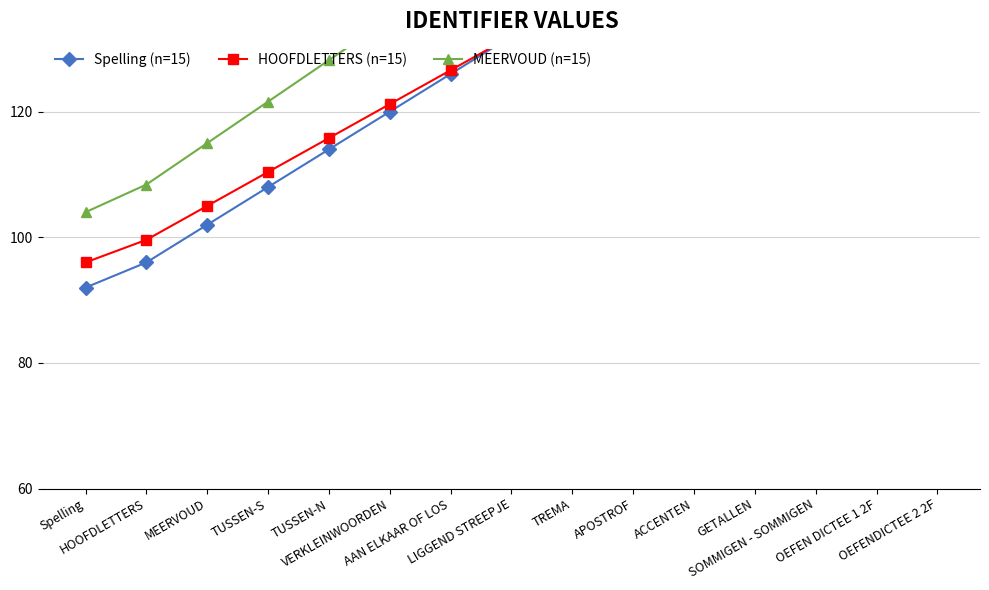

What is the label of the 1st point from the left?

Spelling